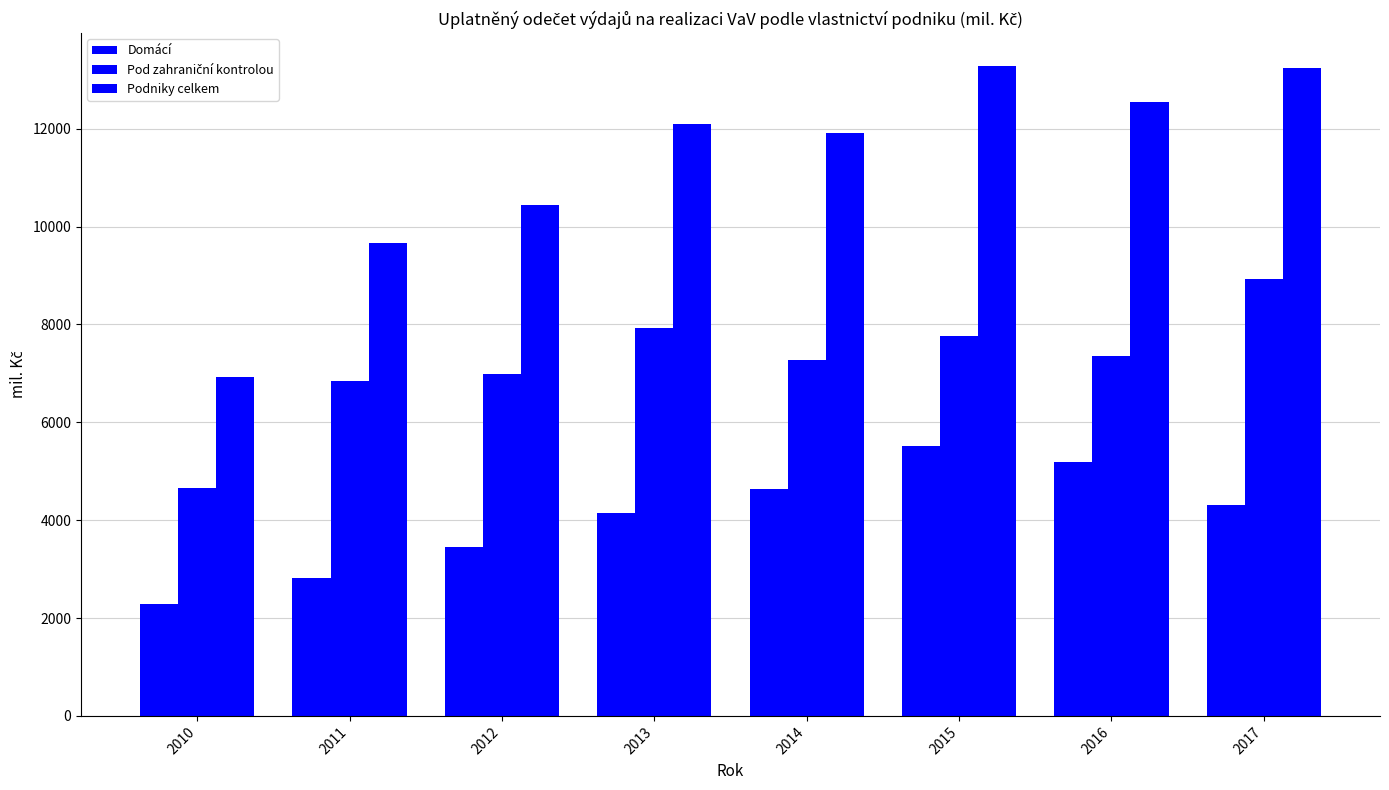

Count the number of data series in this chart.

3